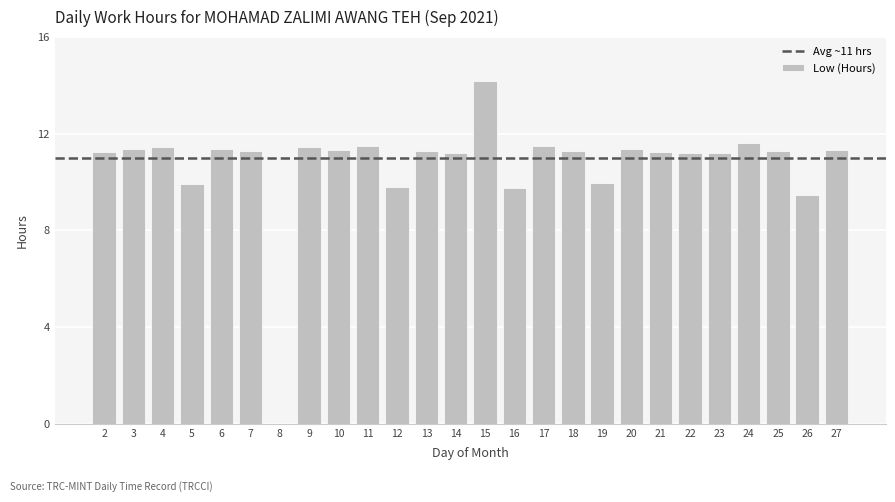

What is the ratio of the value at 4 to the value at 24?

1.0